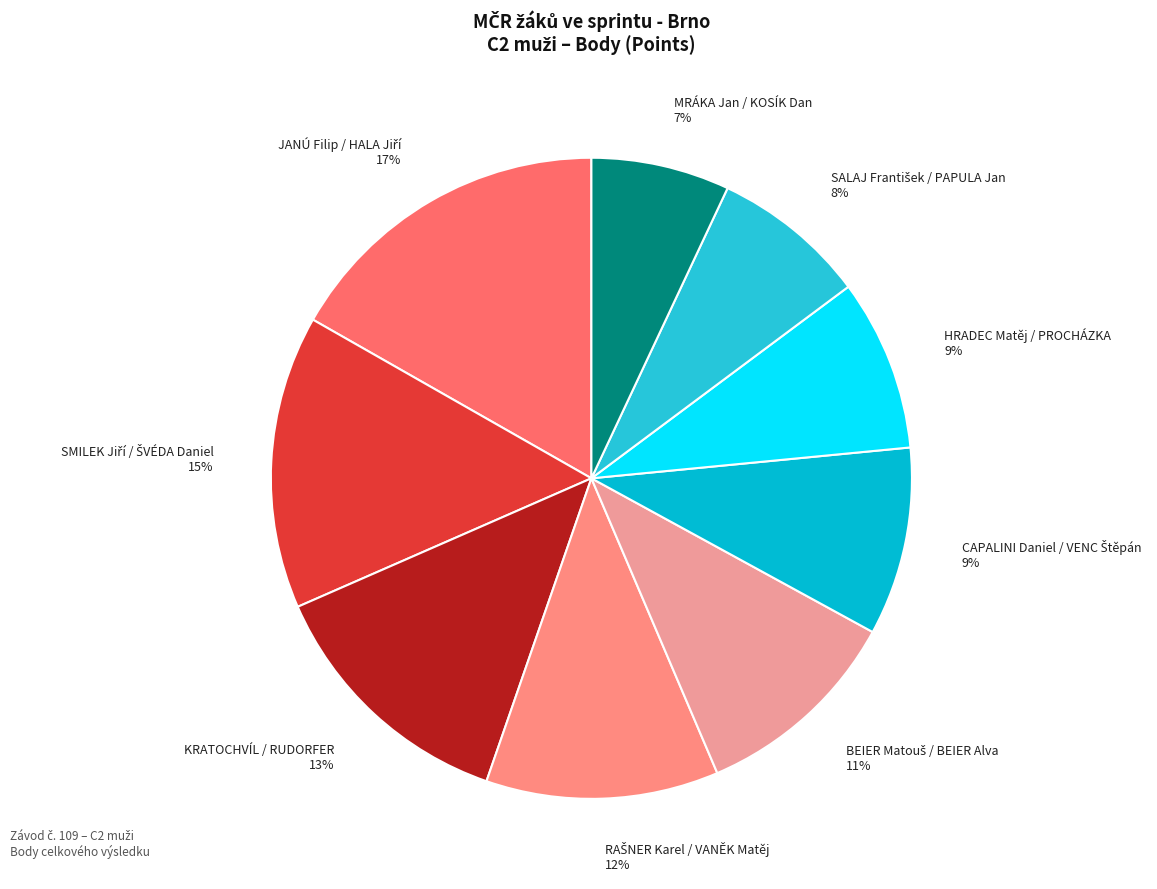

To the nearest percent, what is the difference between the largest and smallest slice percentages?

10%